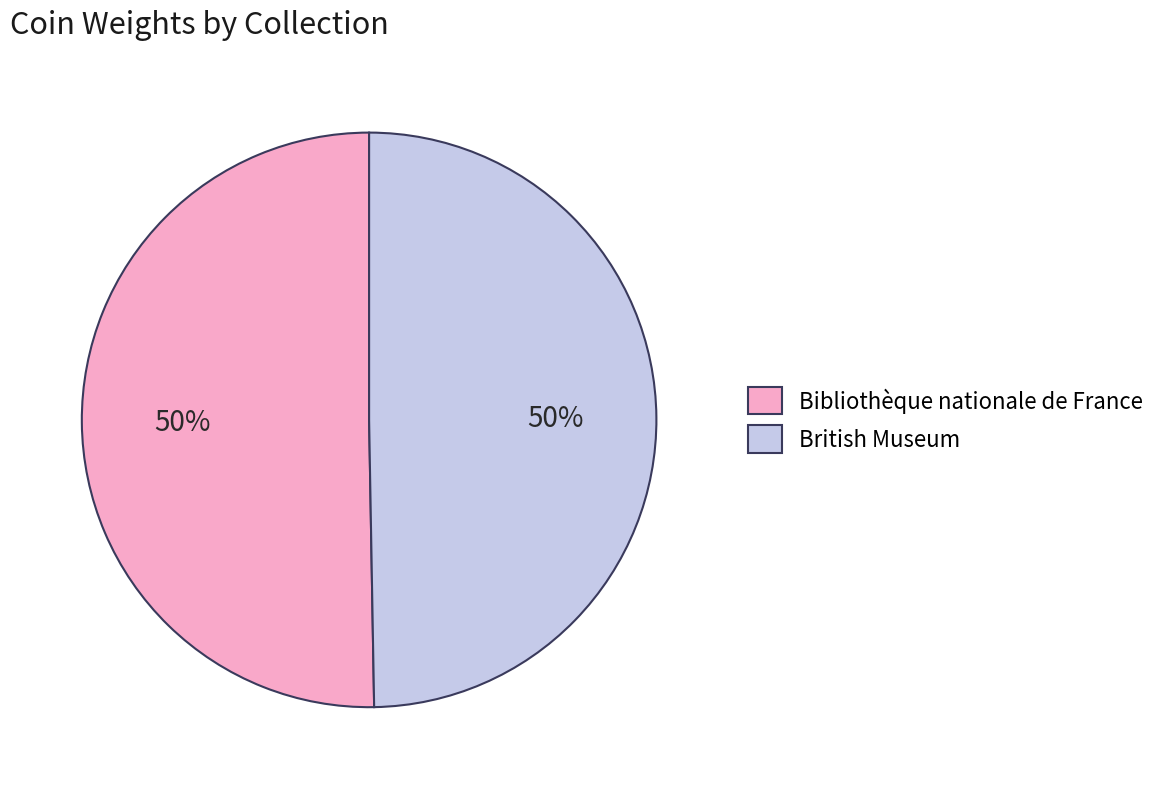

Combined, do British Museum and Bibliothèque nationale de France account for over 50%?

Yes